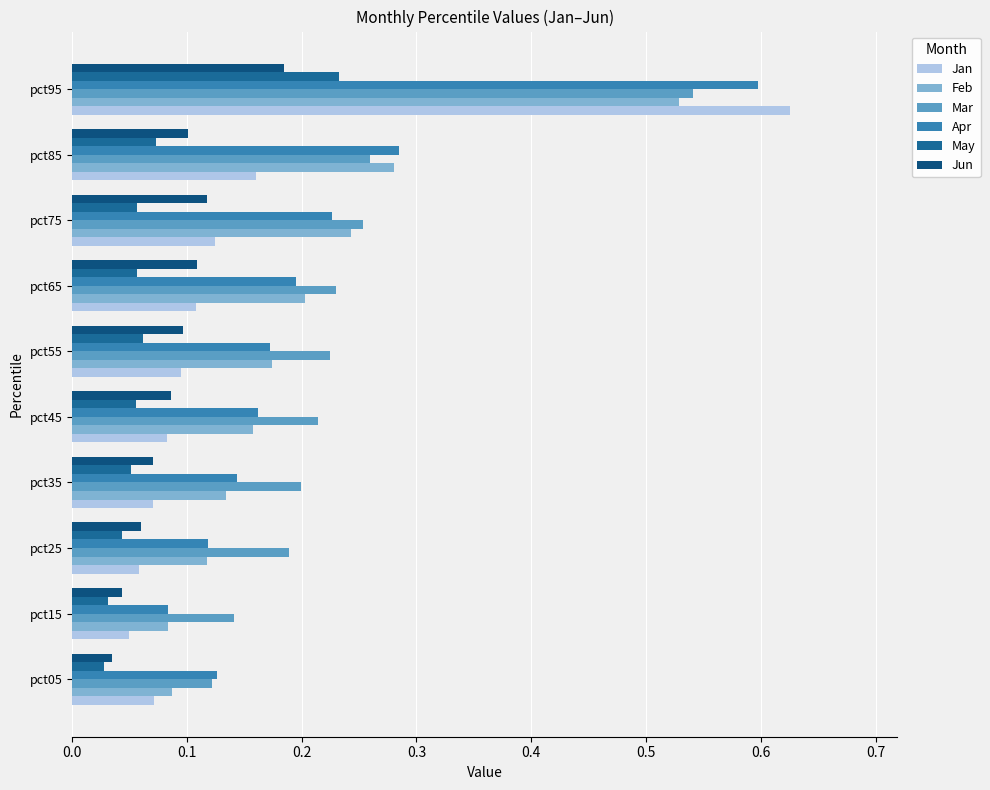

Which series has the largest total across all categories?

Mar